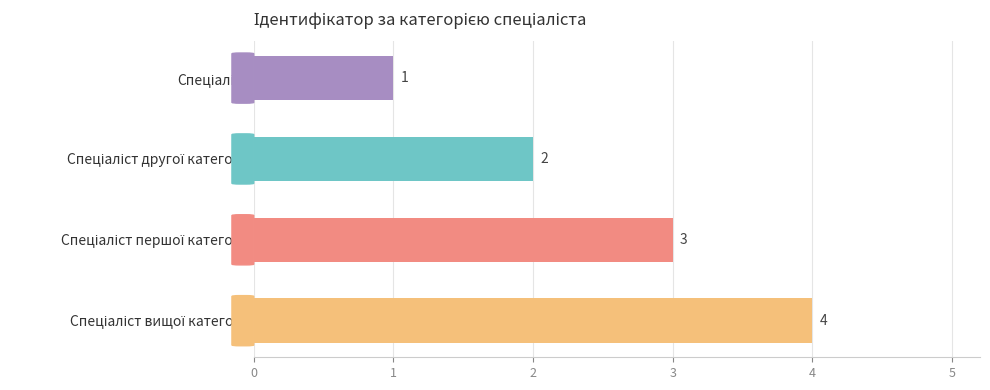

How many values are between 2 and 4?

3